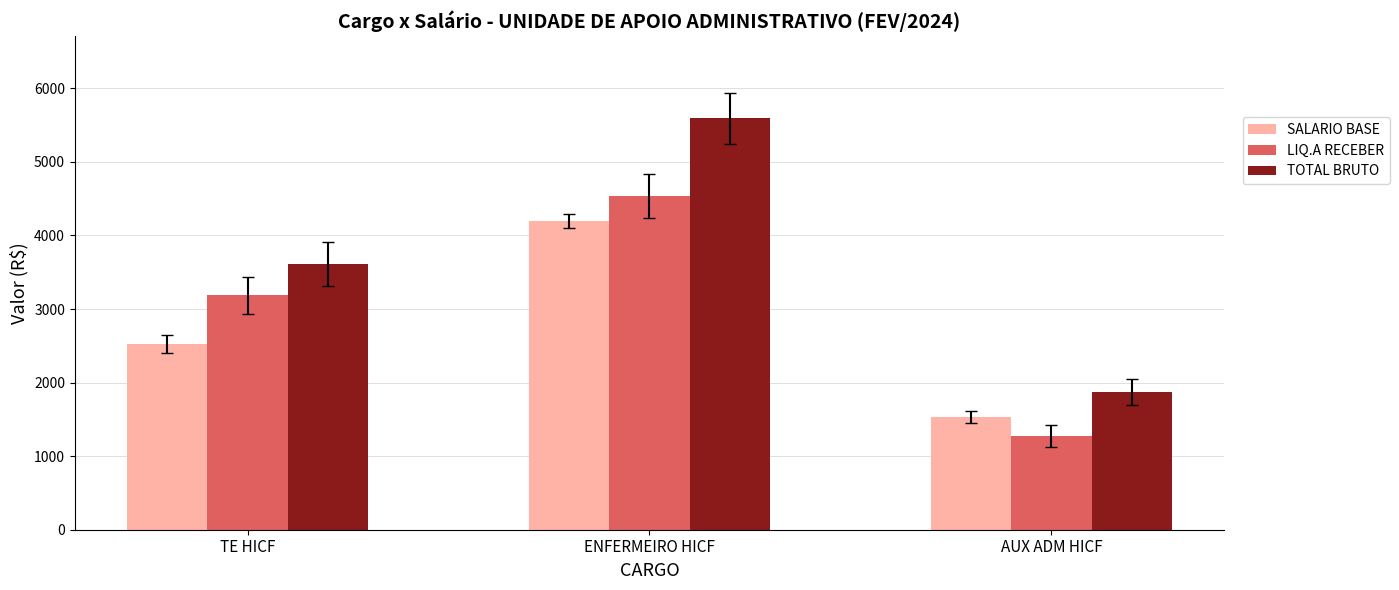

Reading left to right, transcribe all the data shown in this chart.

SALARIO BASE: 2522.3	4195.1	1528.2
LIQ.A RECEBER: 3188.5	4532.8	1273.8
TOTAL BRUTO: 3614.4	5591.9	1872.6